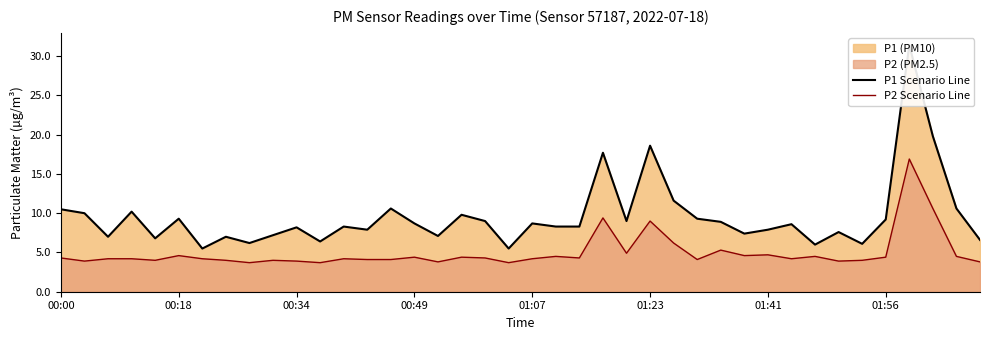

True or false: P2 Scenario Line and P1 Scenario Line cross at least once.

False